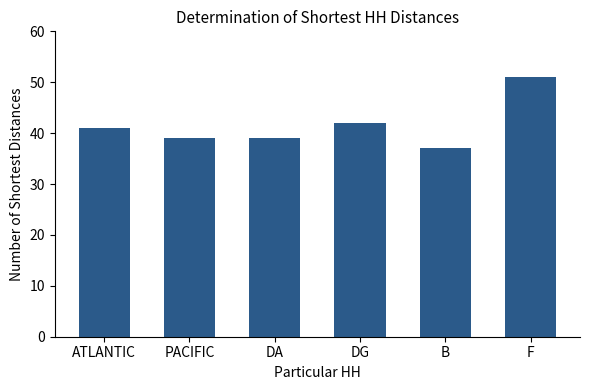

The value at F is 82. True or false?

False